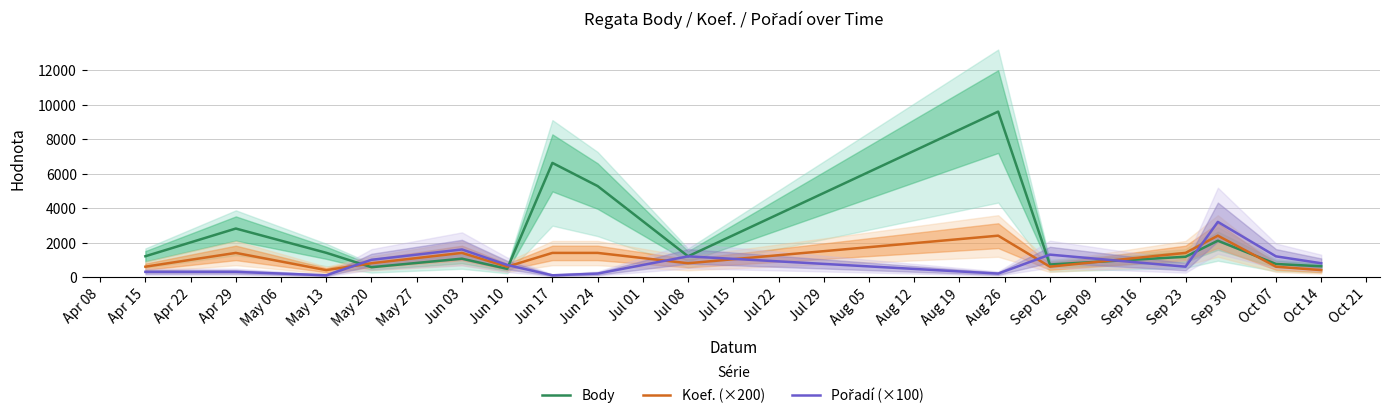

The value of Body at Jun 17 is 6623. True or false?

True